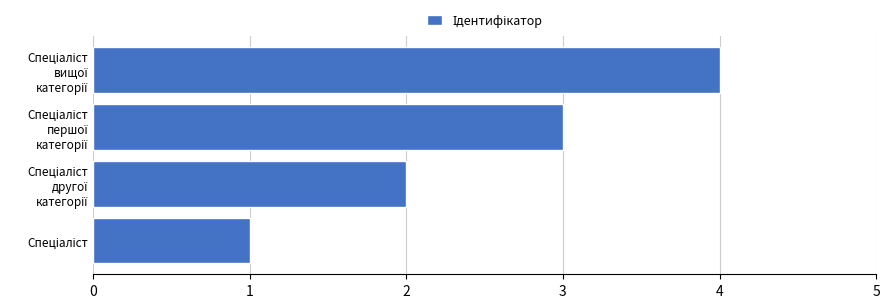

What is the sum of all values?

10